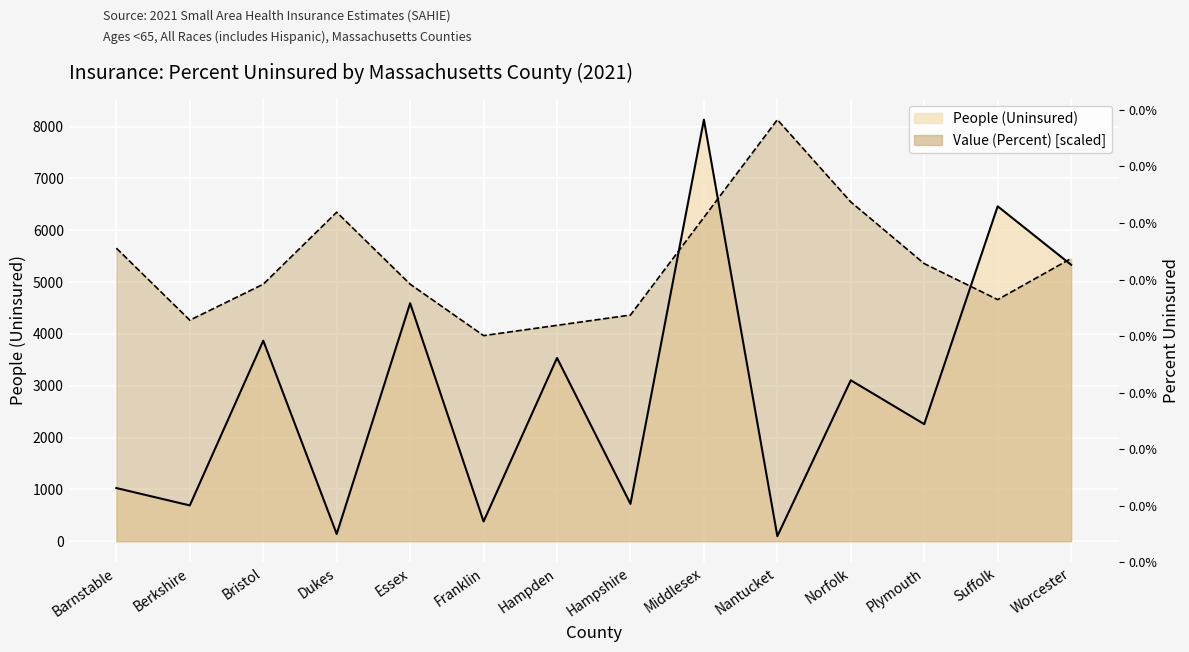

At which category is the sum across all series the highest?

Middlesex